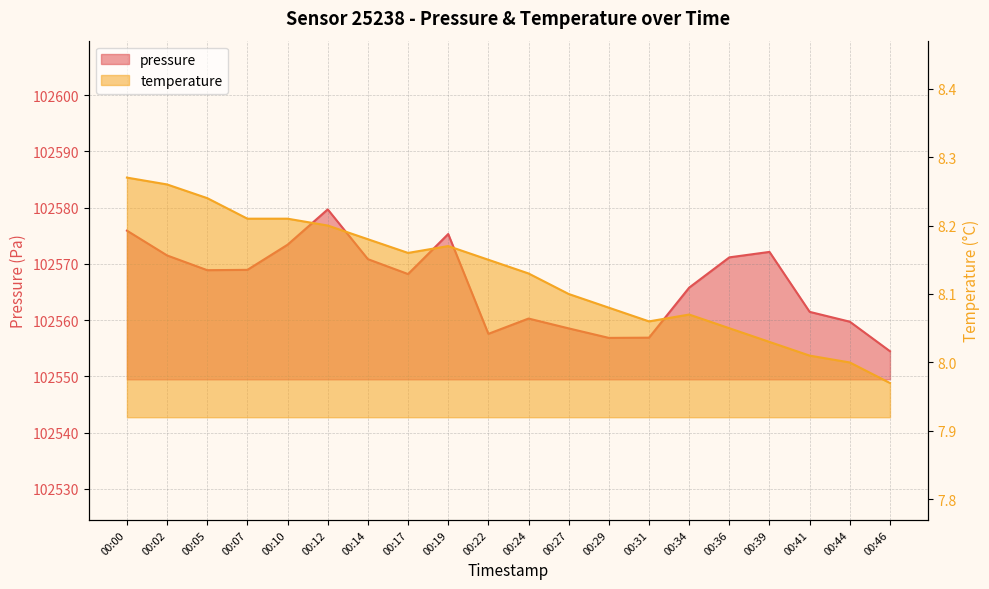

What are all the series names shown in the legend?

pressure, temperature